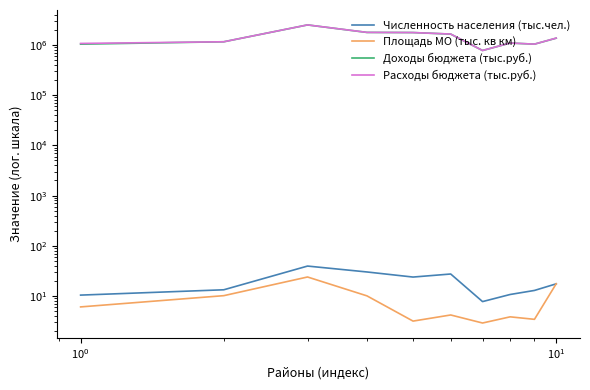

What is the sum of all Доходы бюджета (тыс.руб.) values?

14057332.7